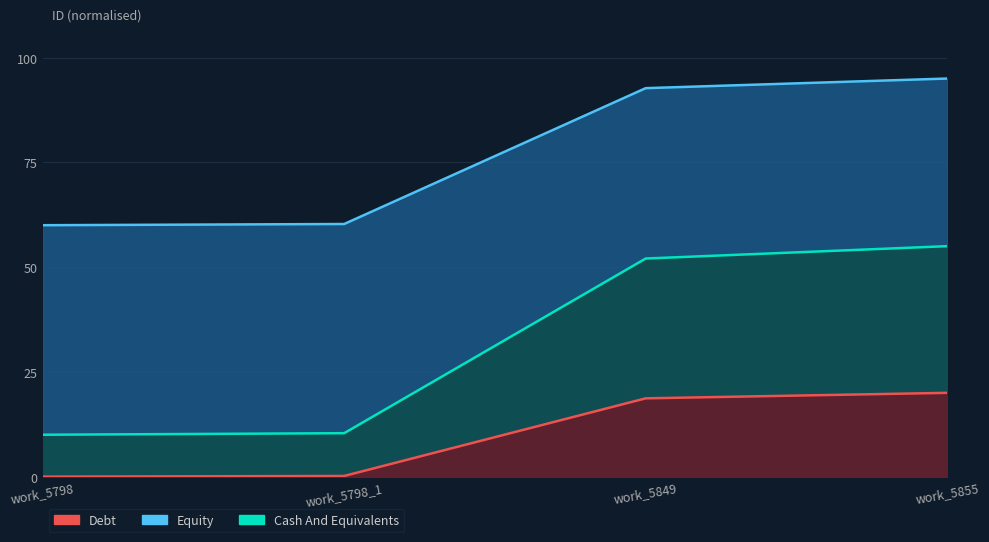

Is it true that Debt equals 6.6 at work_5798?

False